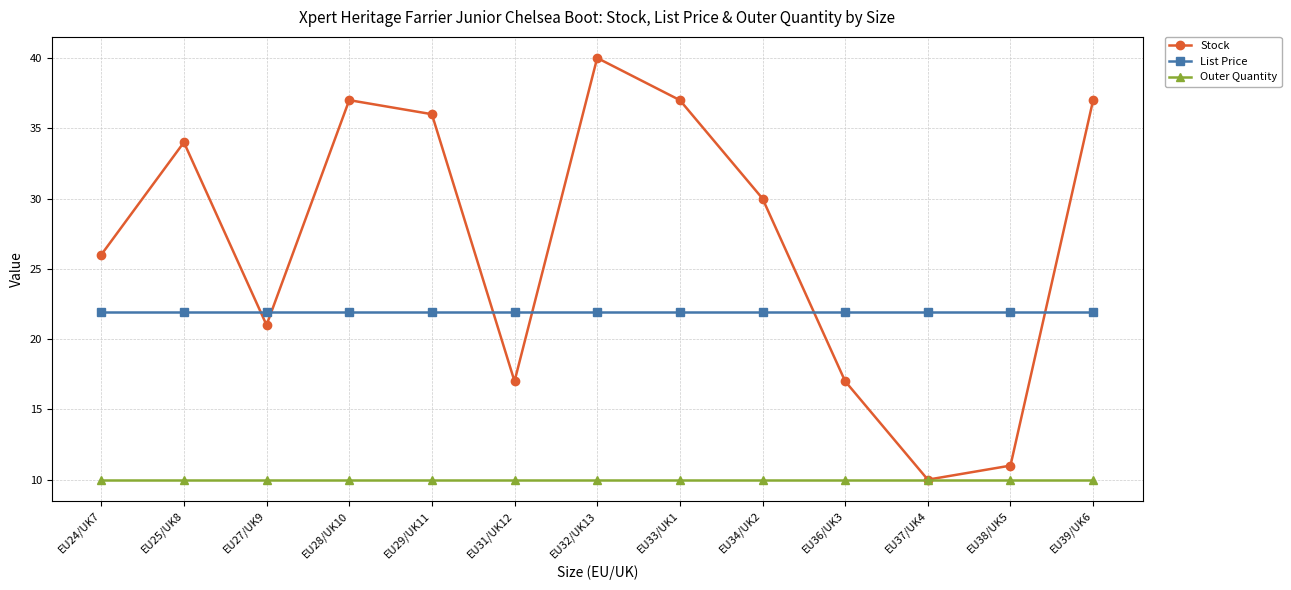

List the series in order of their overall mean, highest first.

Stock, List Price, Outer Quantity